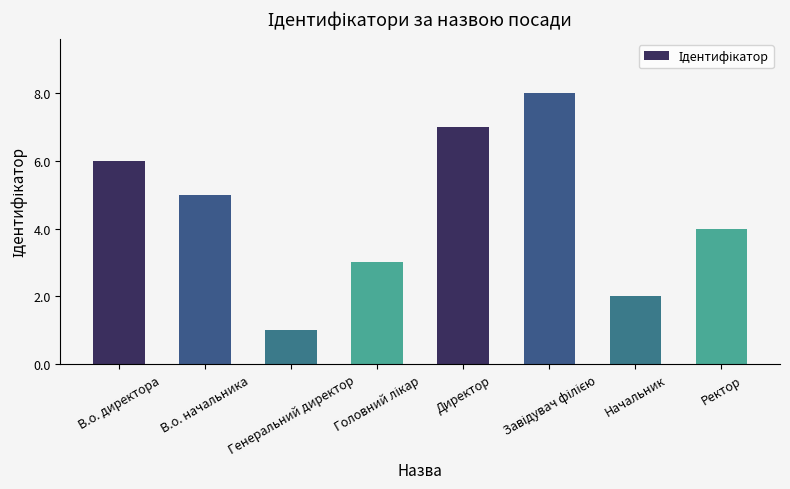

What is the label of the 3rd bar from the left?

Генеральний директор